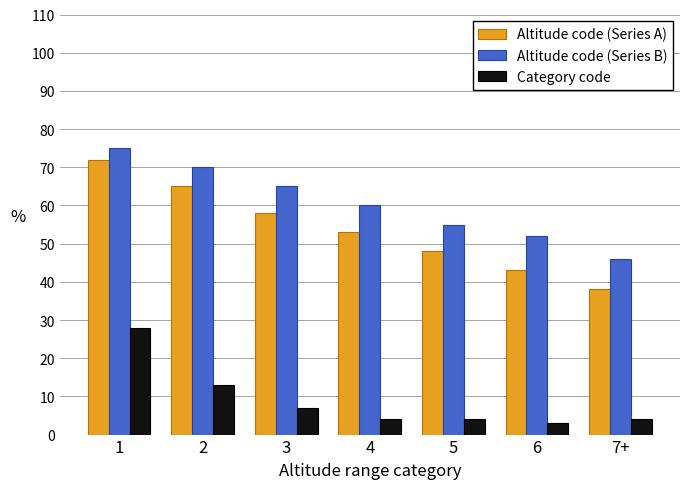

Rank the series at 6 from highest to lowest value.

Altitude code (Series B), Altitude code (Series A), Category code